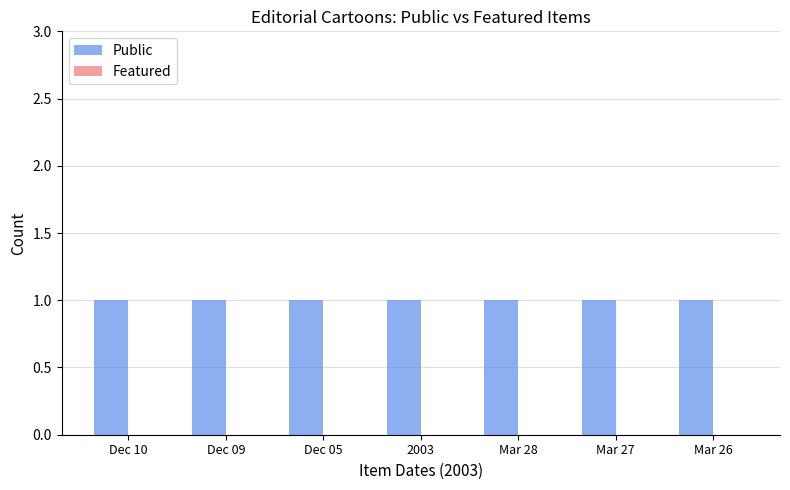

How many bars are there in each group?

2